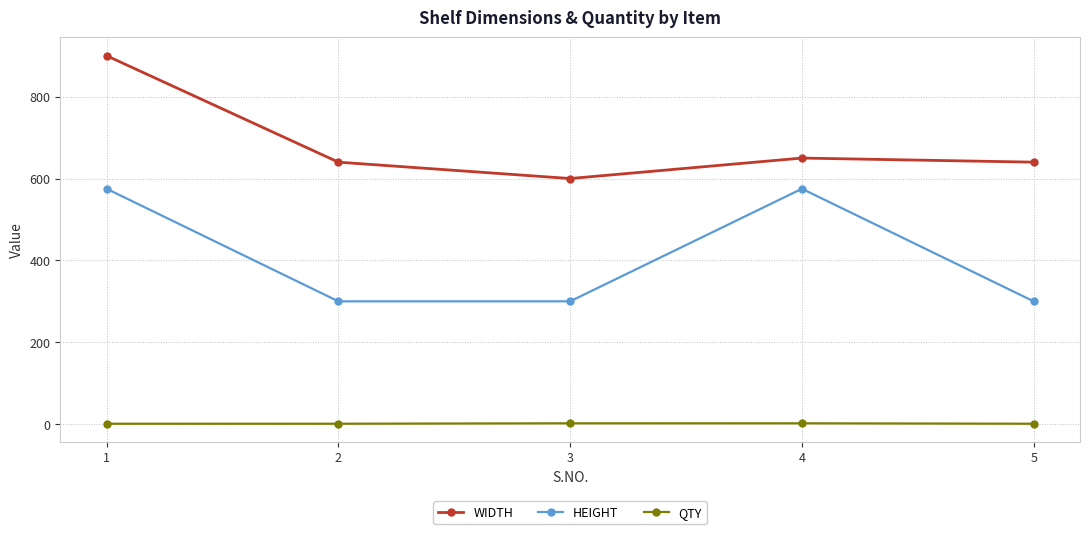

Which series has the largest range (max minus min)?

WIDTH